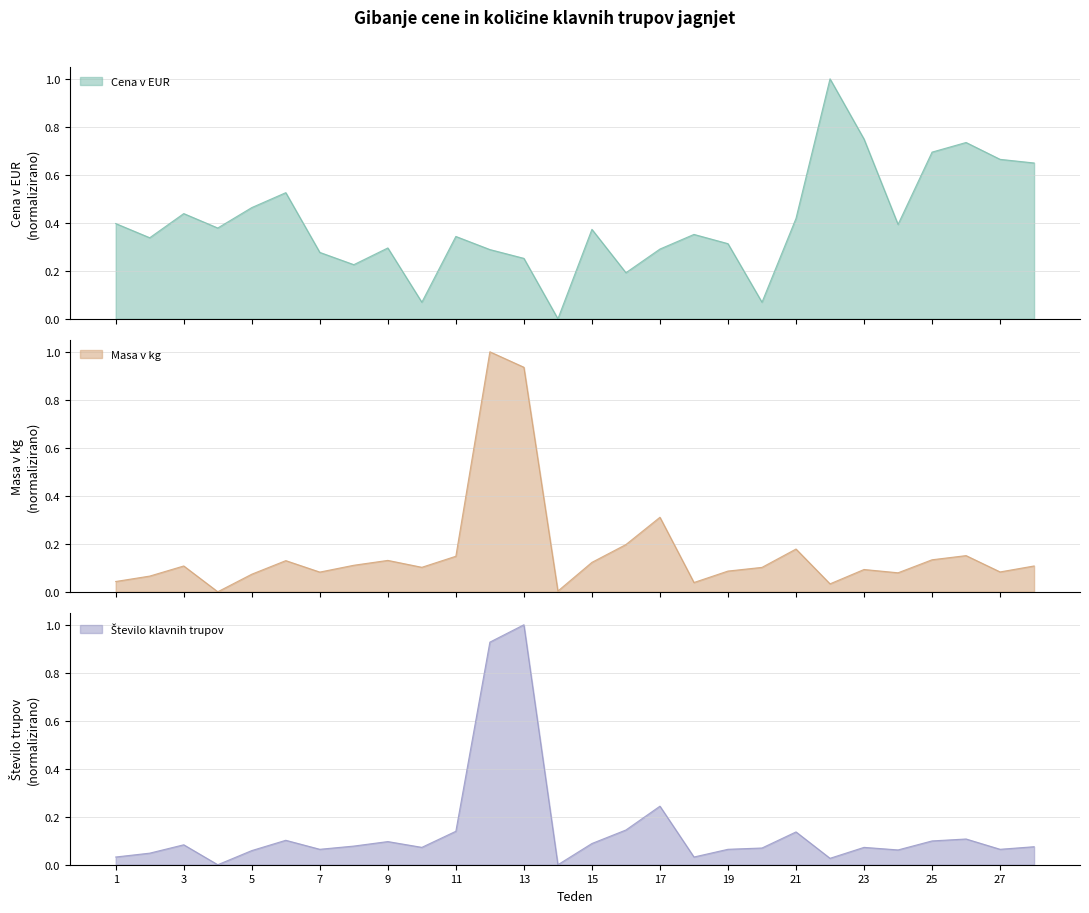

What is the sum of the Število klavnih trupov values at 24 and 7?

0.1